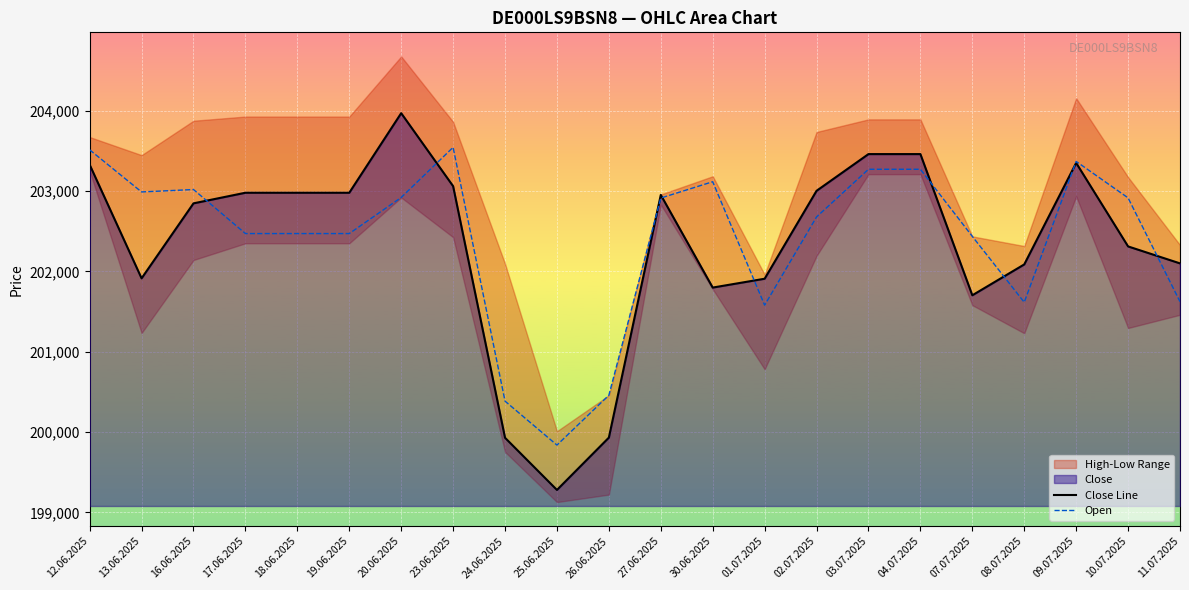

How many lines are shown in the chart?

2